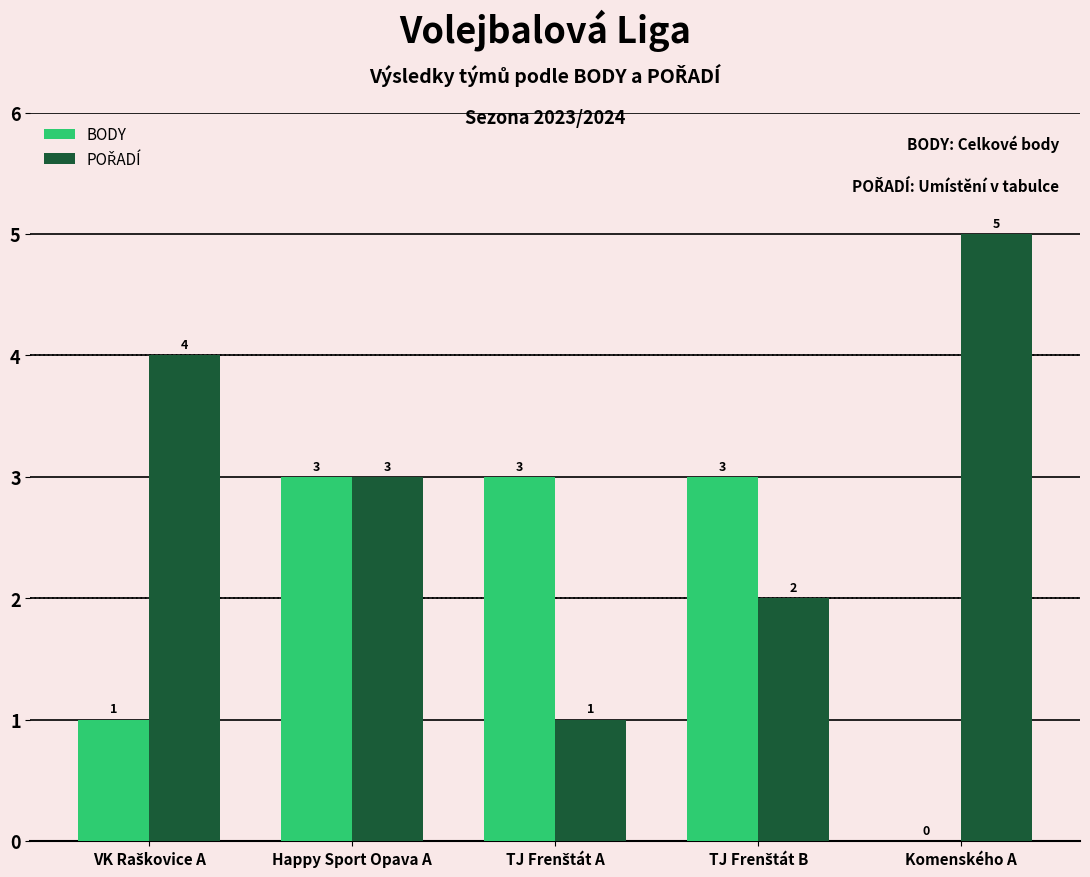

Is it true that BODY equals 0 at Komenského A?

True